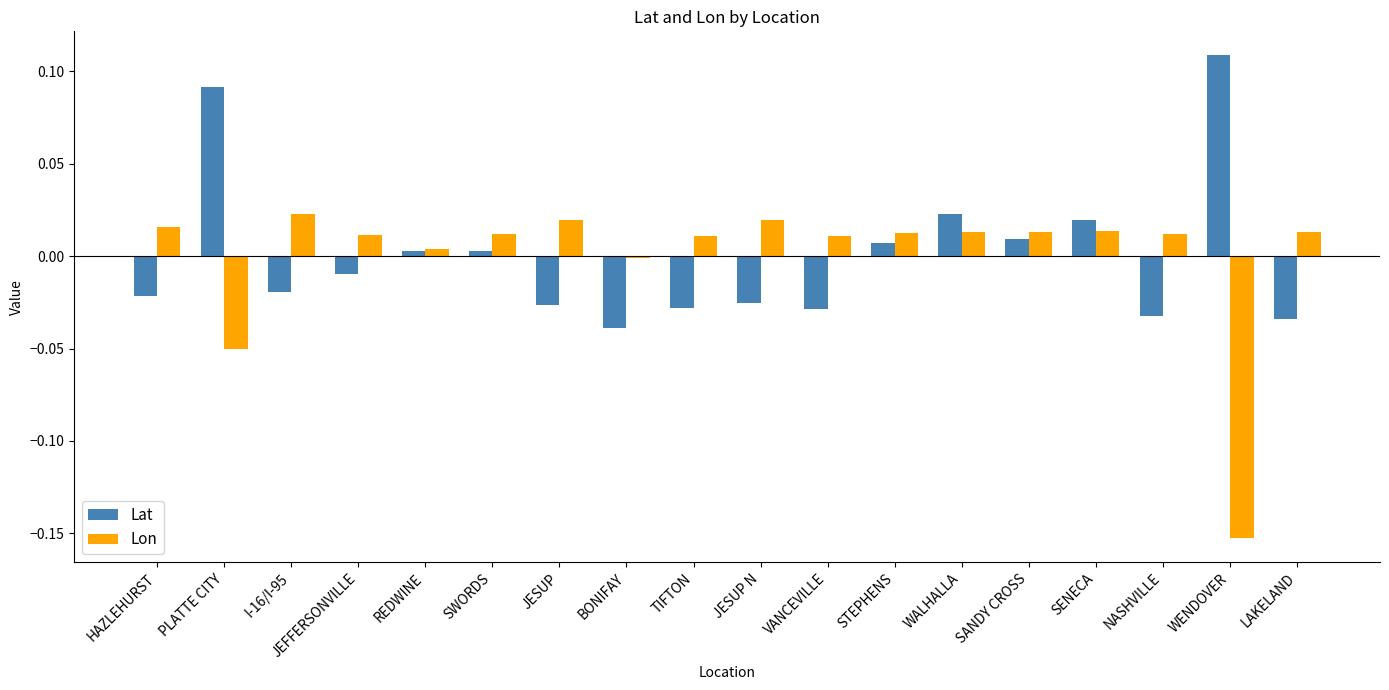

True or false: Lon has a value of 0.0 at JESUP.

True